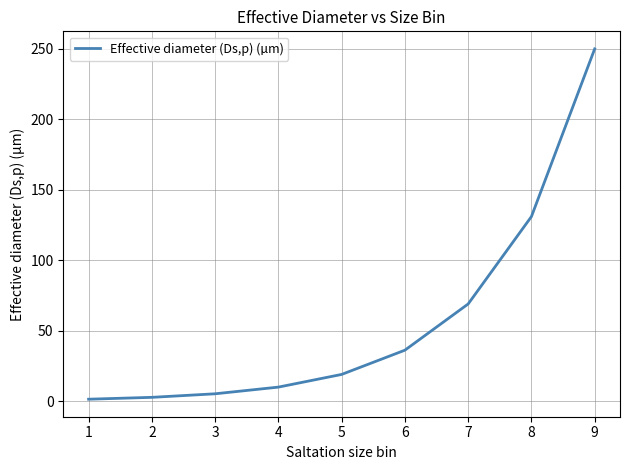

What is the difference between the maximum and minimum values?

248.6